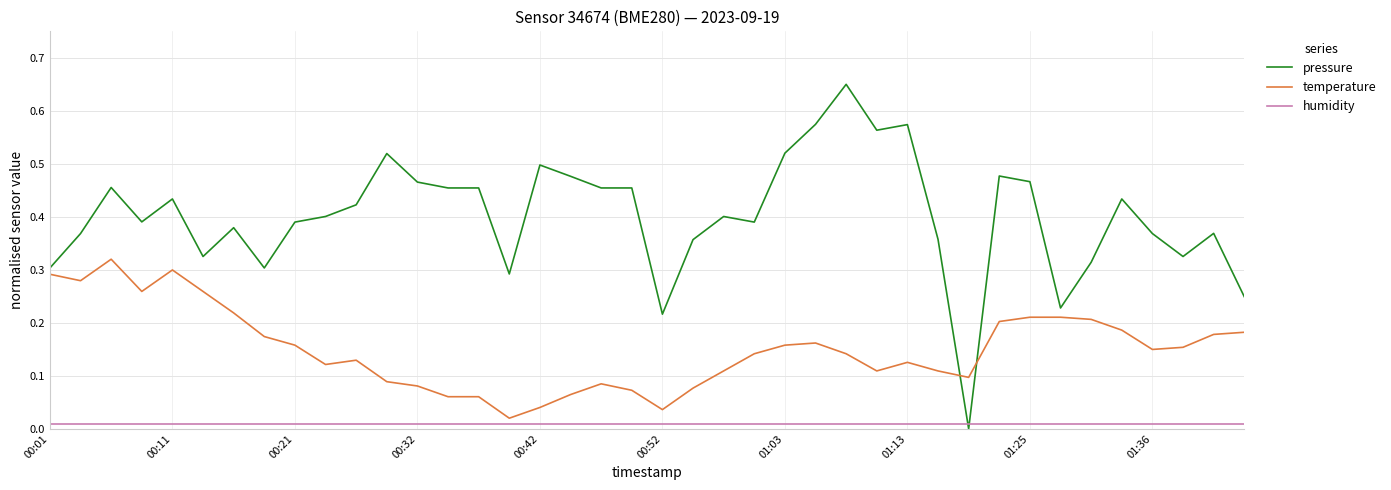

True or false: temperature and humidity intersect in this chart.

False